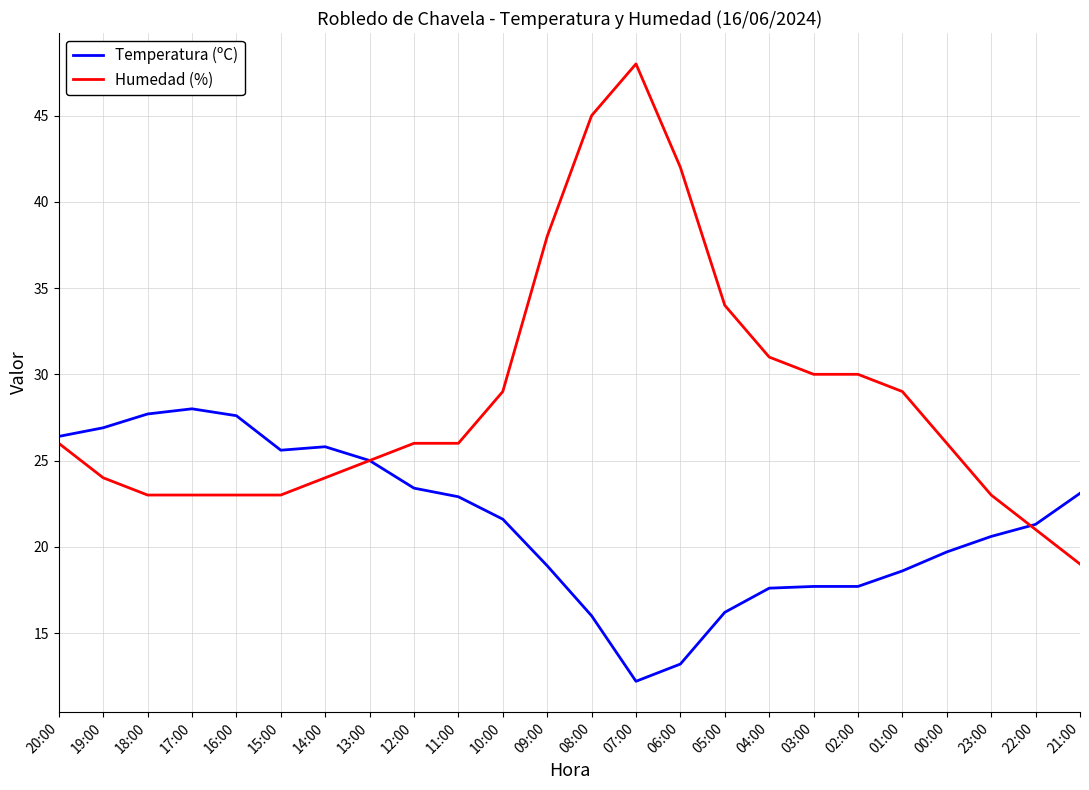

What is the approximate value of Humedad (%) at 01:00?

29.0